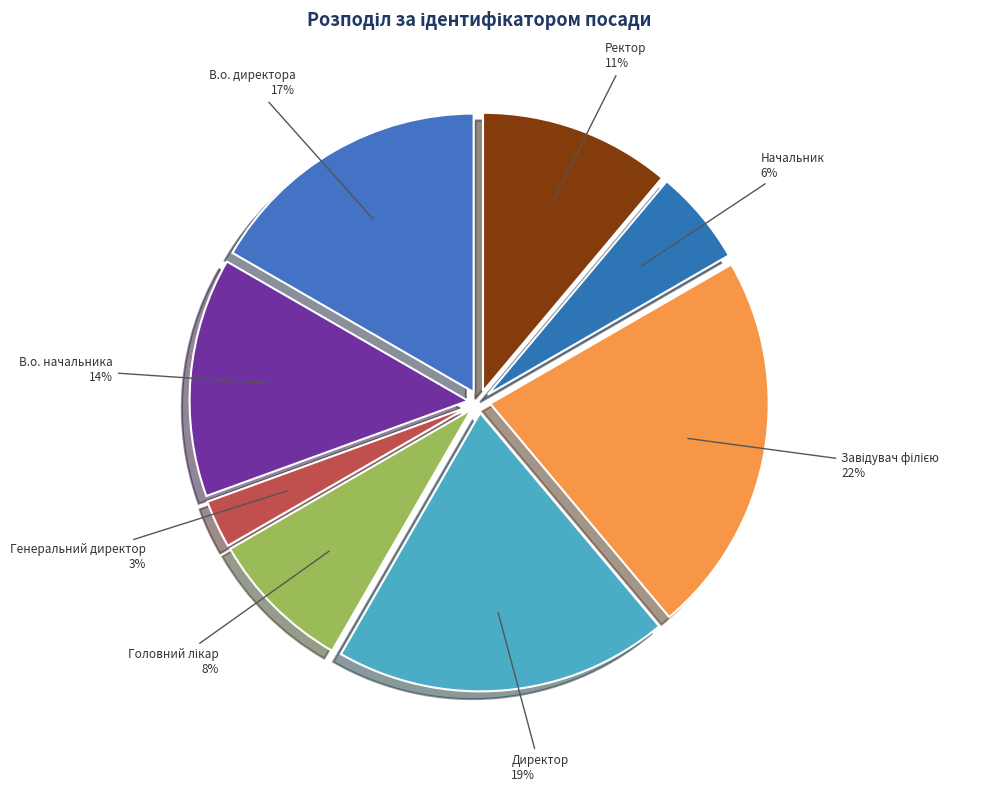

Does В.о. начальника account for over 50% of the chart?

No